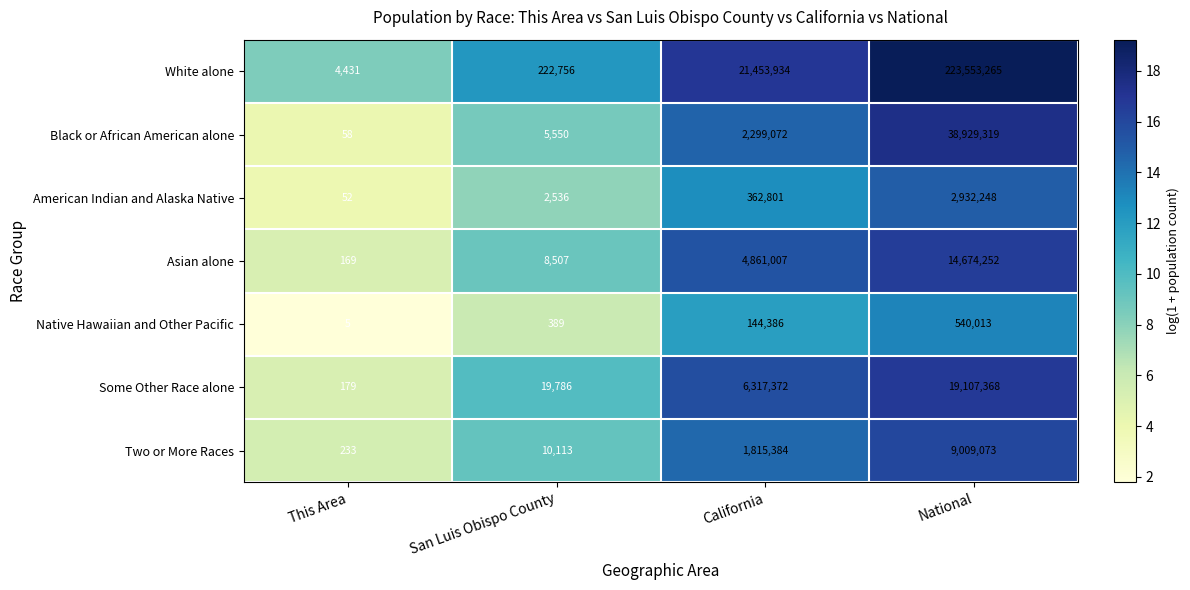

How many series are shown in this chart?

7